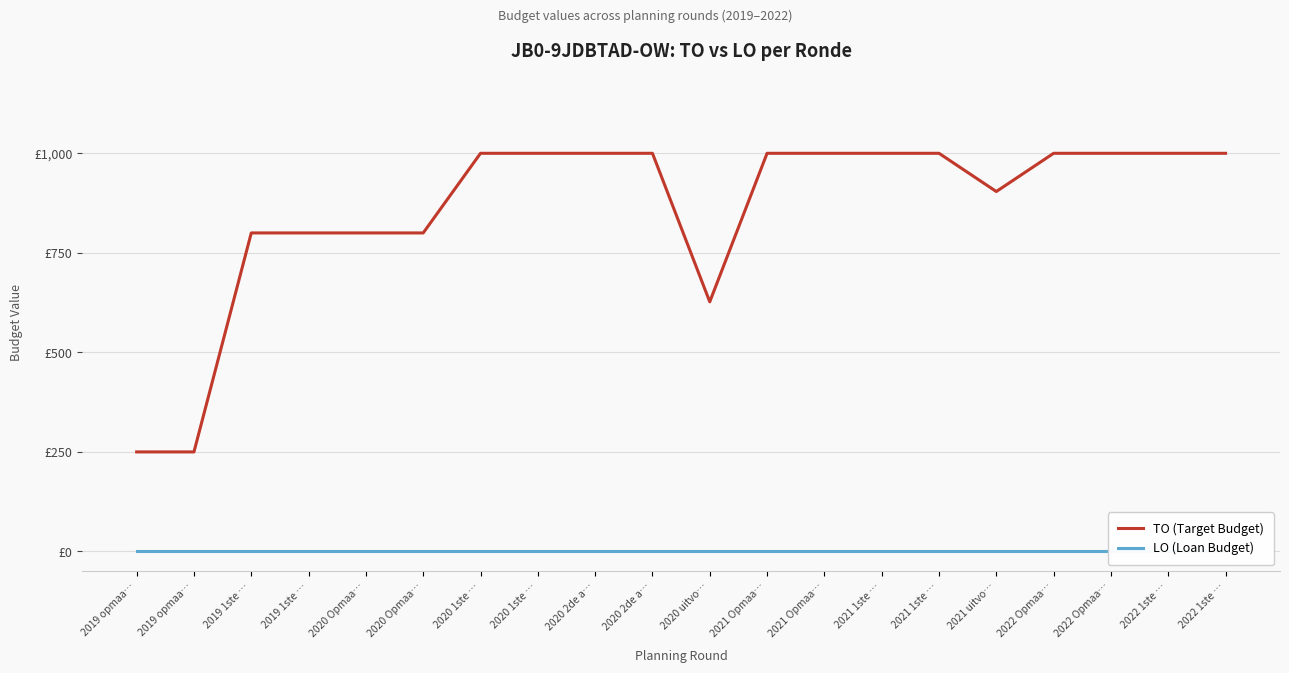

Which category has the highest value in the TO (Target Budget) series?

2020 1ste …